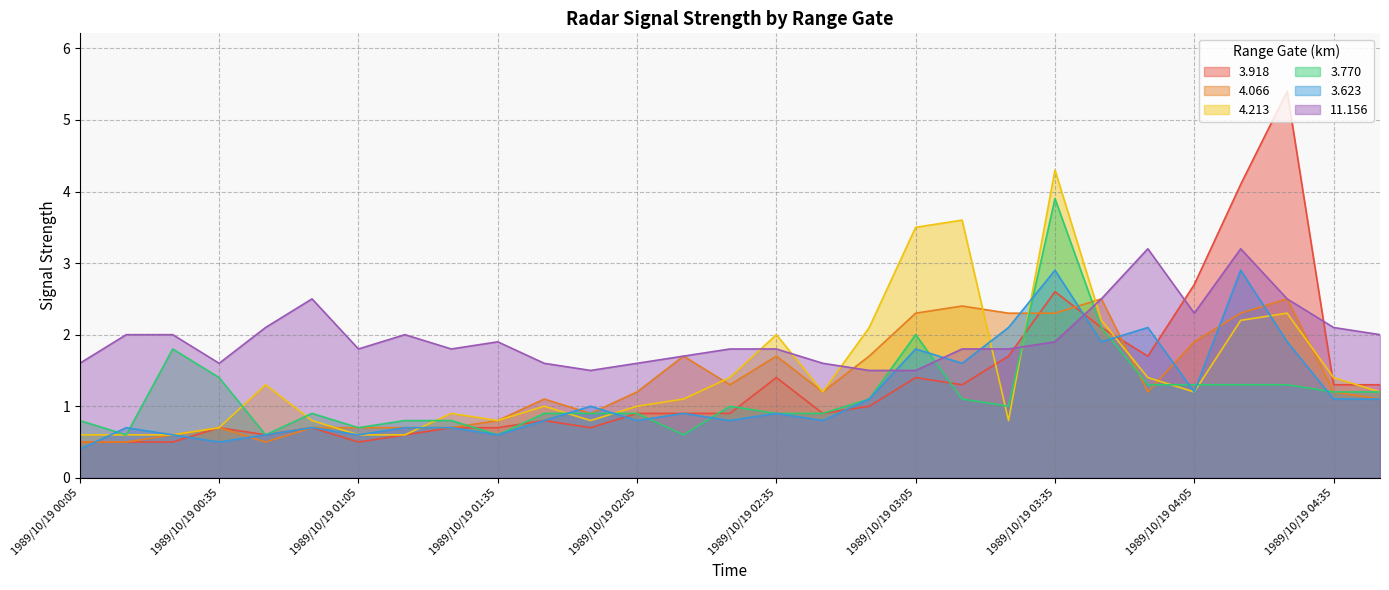

In 11.156, how many points are lower than both neighbors (excluding endpoints)?

5